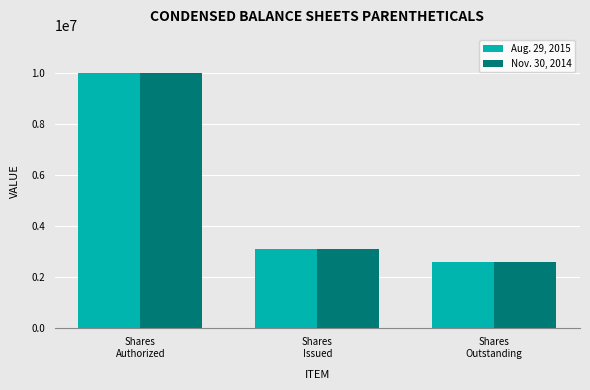

What is the lowest value of the Aug. 29, 2015 series?

2578315